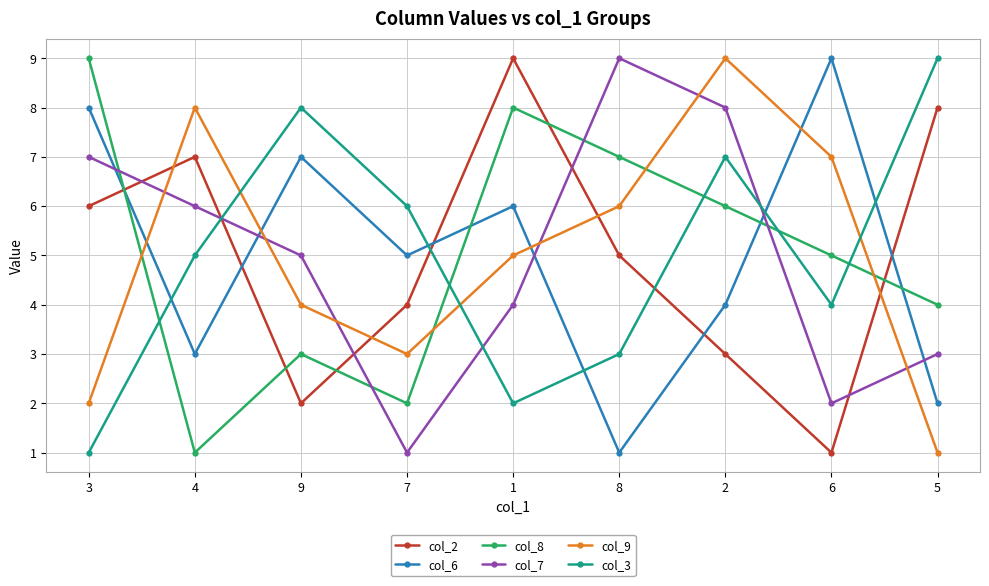

Which series changed the most between 3 and 5?

col_3